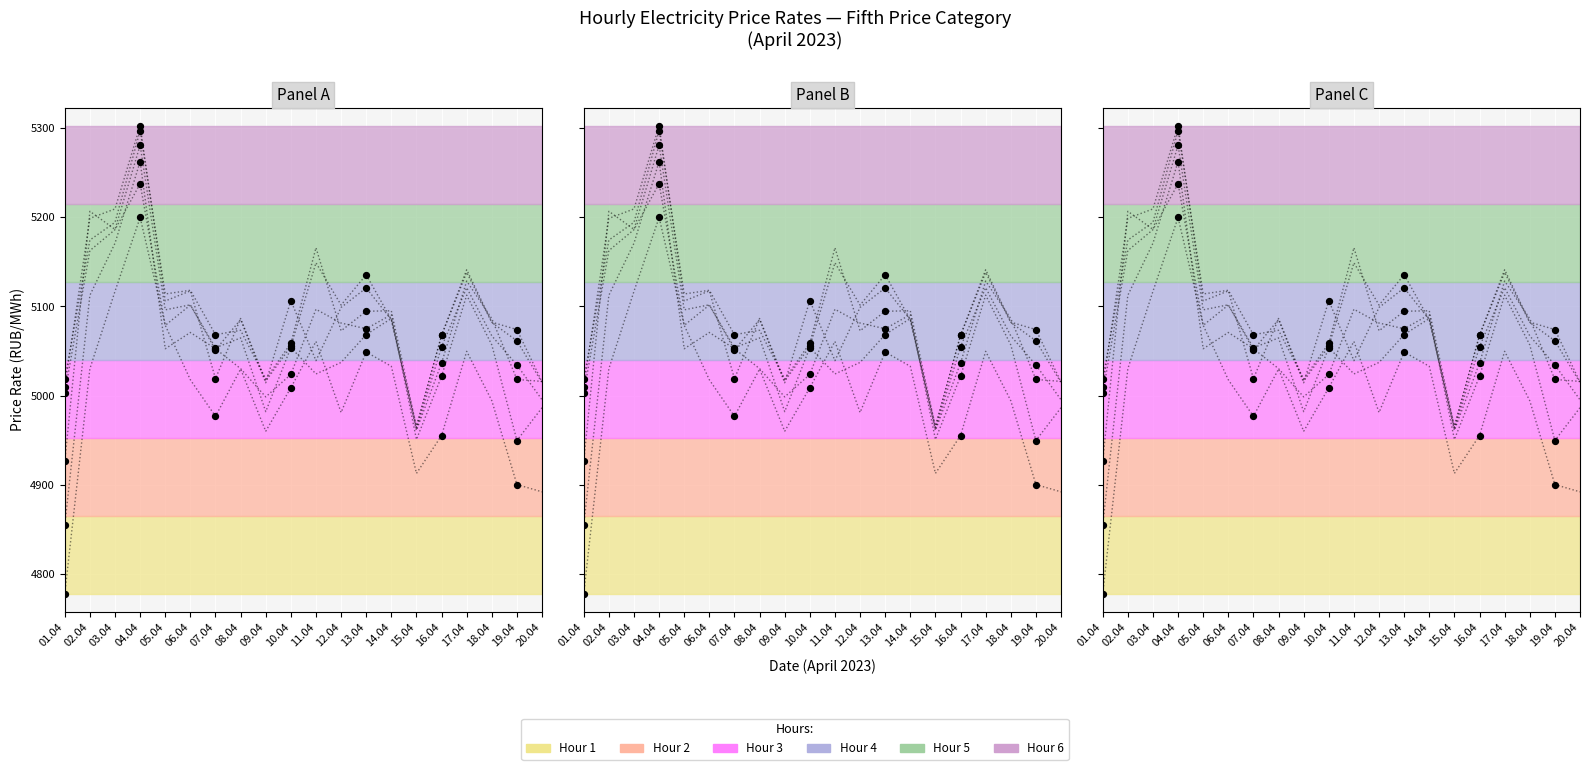

Which series has the largest total across all categories?

Hour 4